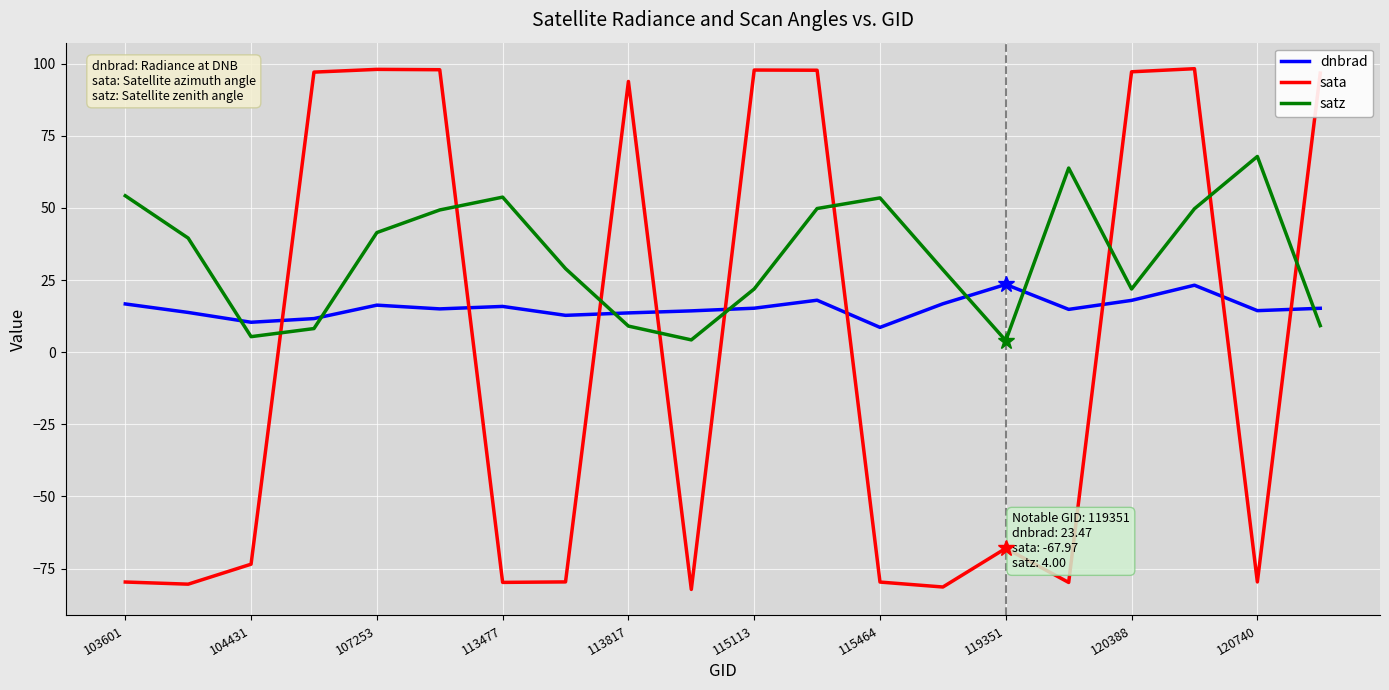

At 119351, list the series in order from smallest to largest.

sata, satz, dnbrad